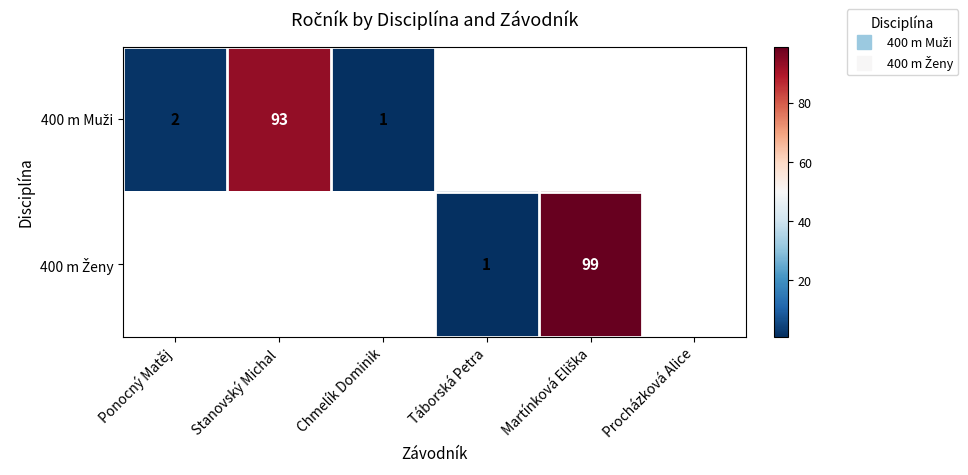

Rank the categories by 400 m Ženy value from highest to lowest.

Martínková Eliška, Procházková Alice, Ponocný Matěj, Stanovský Michal, Chmelík Dominik, Táborská Petra